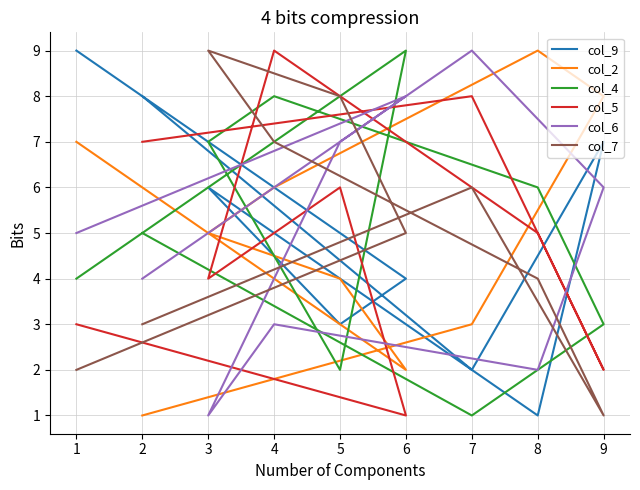

How many intersections are there between col_9 and col_4?

4